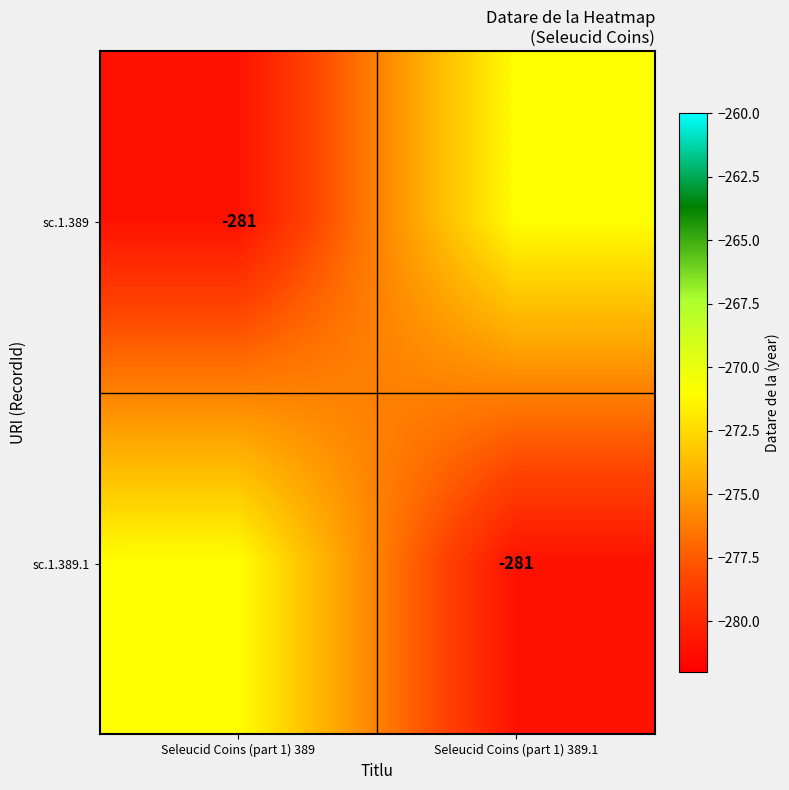

The sc.1.389 series shows -370 at Seleucid Coins (part 1) 389. True or false?

False